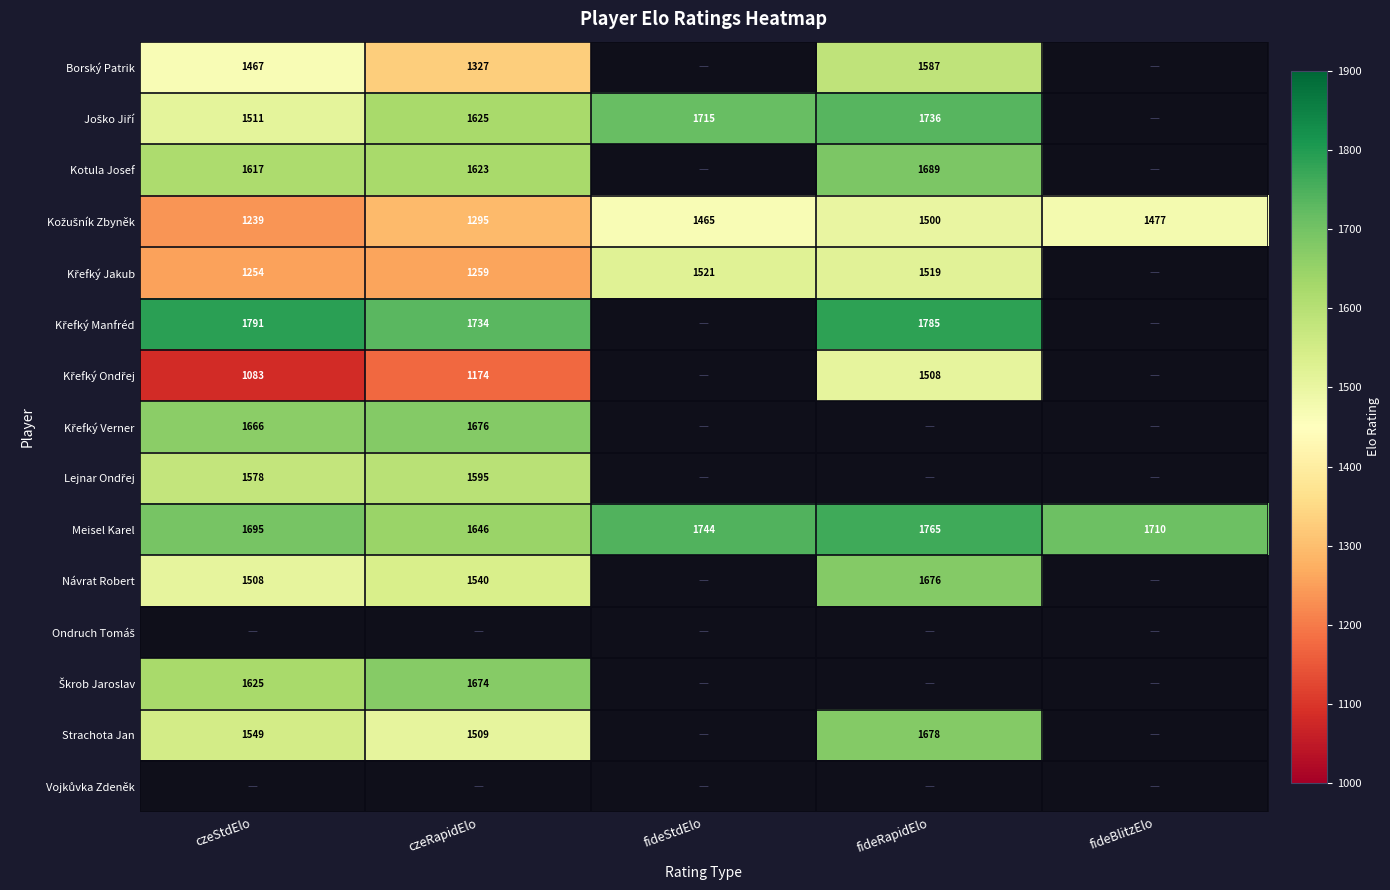

True or false: Meisel Karel has a value of 1765 at fideRapidElo.

True